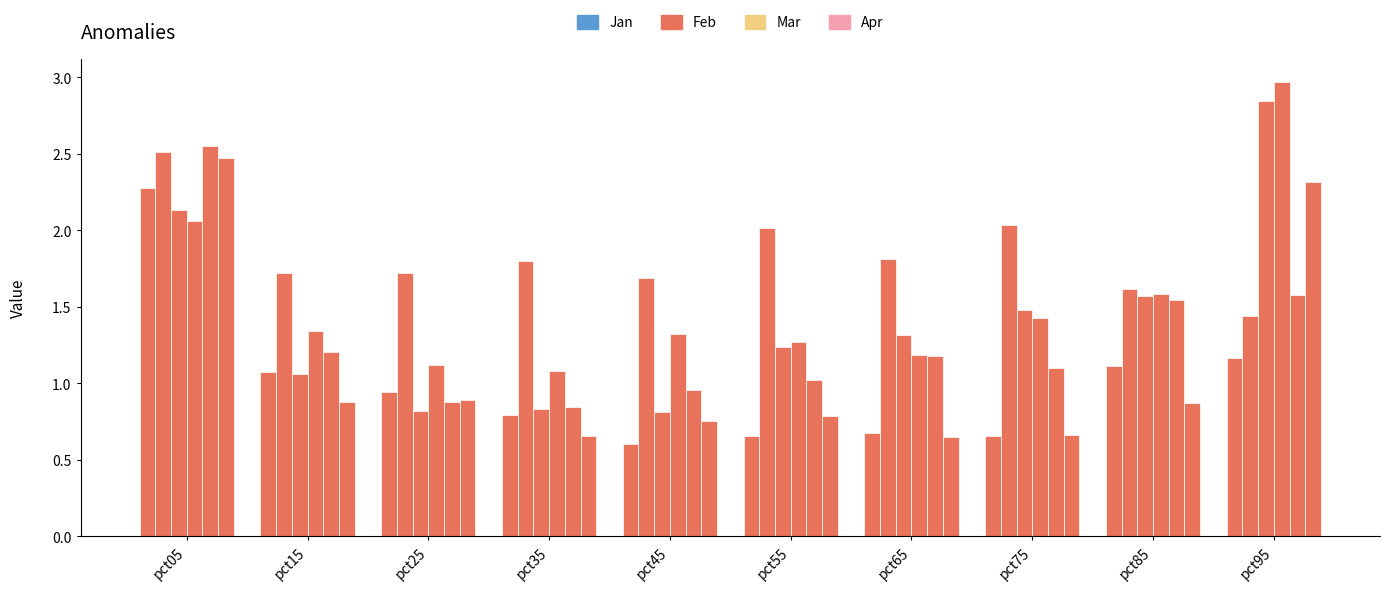

Which has a higher value, pct15 or pct75?

pct15